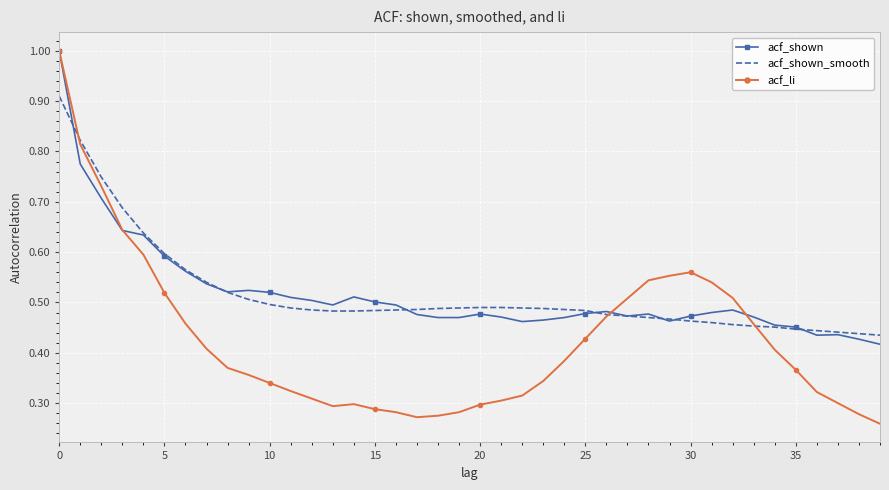

Which series has the widest spread of values?

acf_li